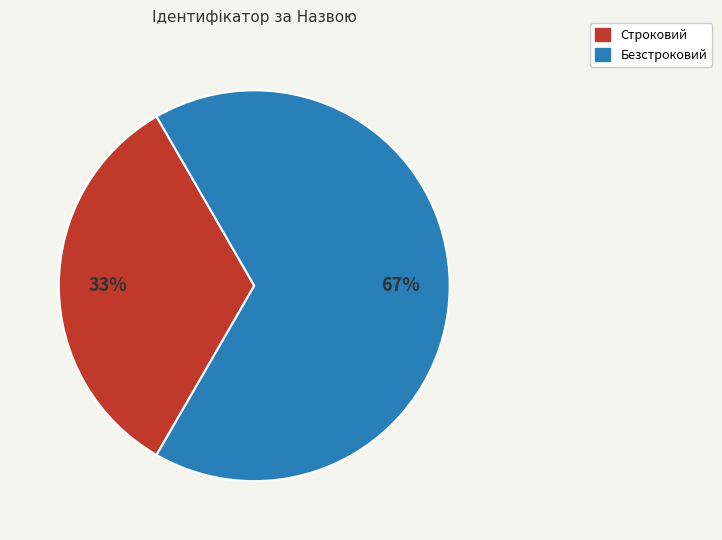

What is the ratio of the value at Строковий to the value at Безстроковий?

0.5